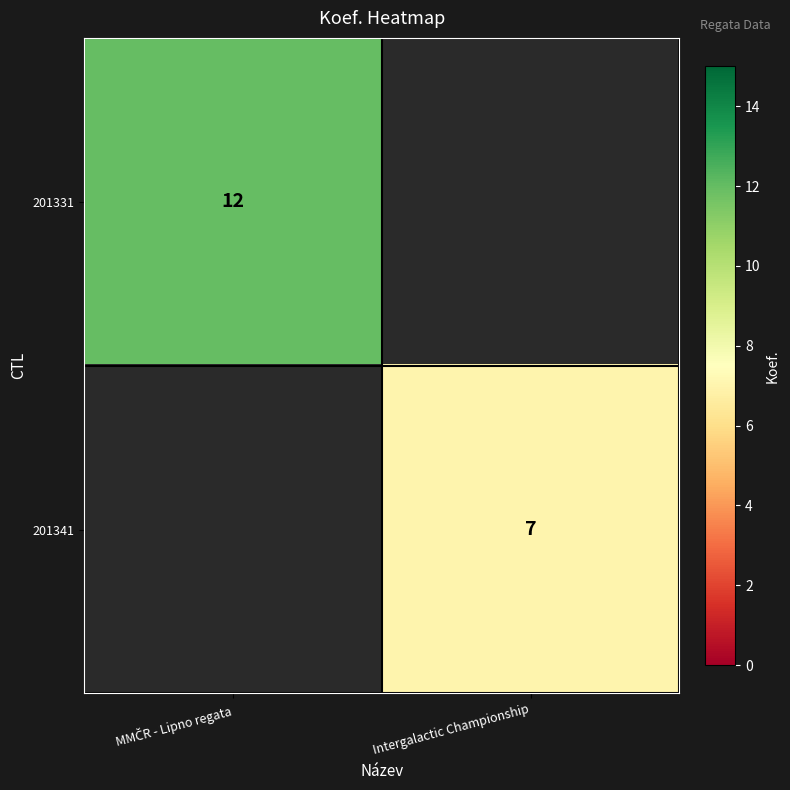

At which category does the chart reach its minimum across all series?

Intergalactic Championship